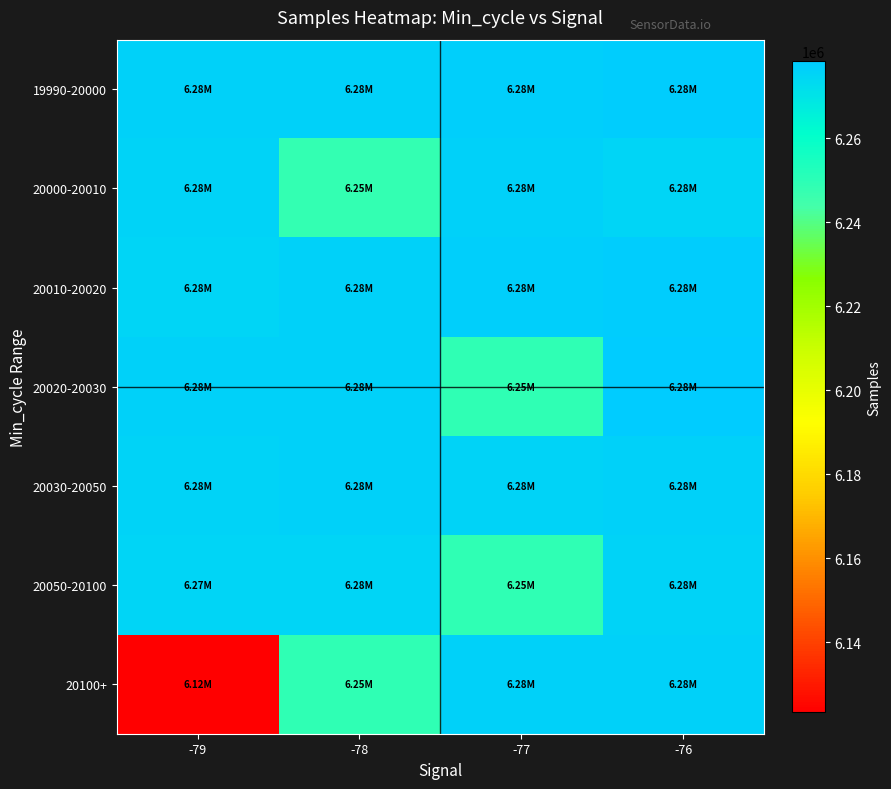

At which category is the sum across all series the highest?

-76